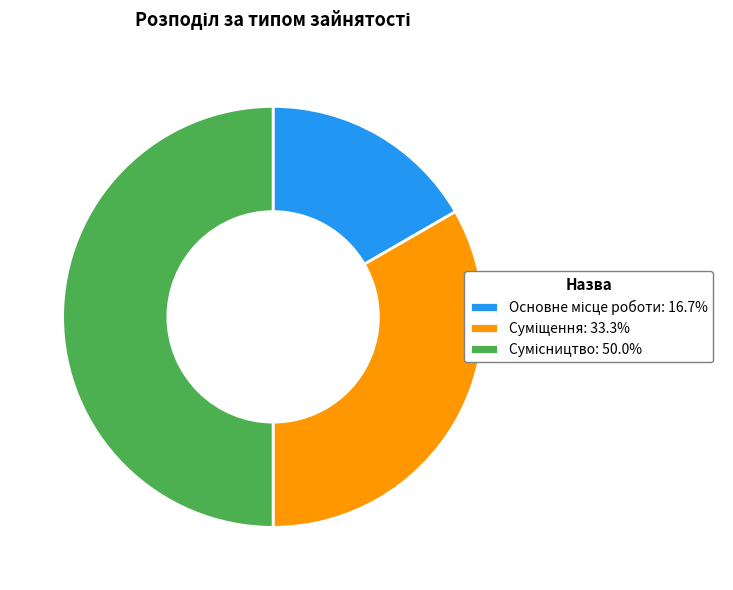

What is the change in value from Суміщення to Сумісництво?

+1